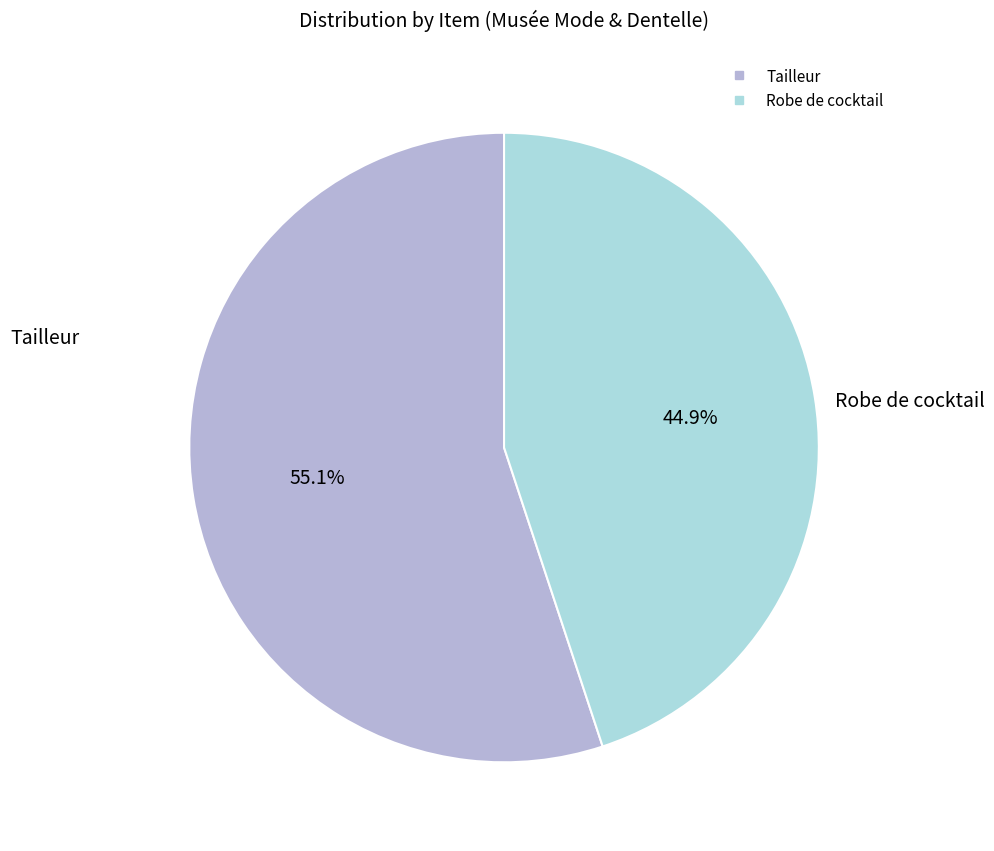

Which has a higher value, Robe de cocktail or Tailleur?

Tailleur